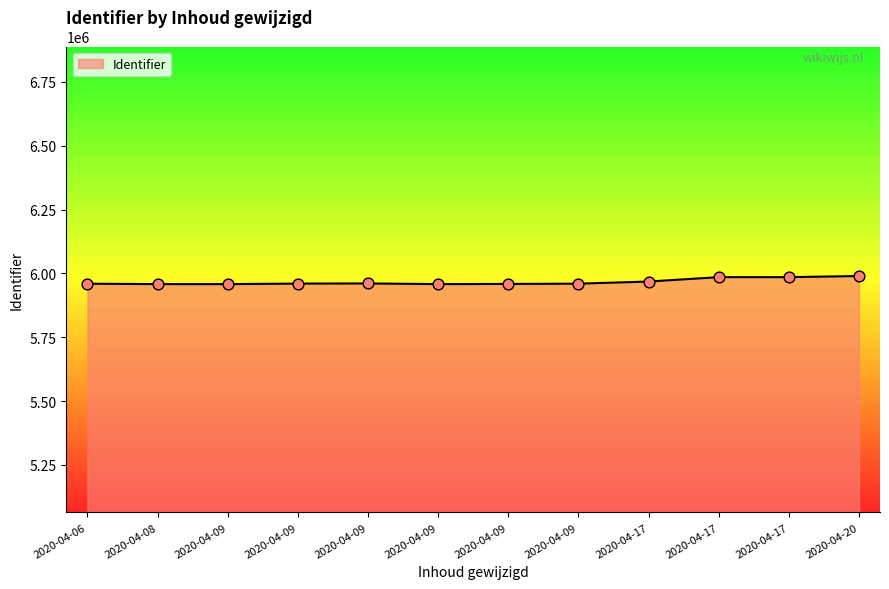

What is the change in value from 2020-04-06 to 2020-04-09?

+133